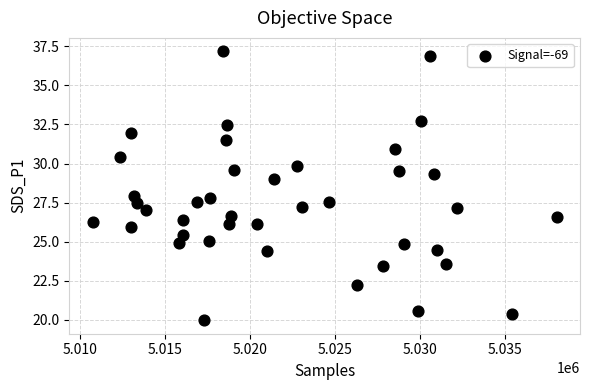

What is the range of Y values (max minus min)?

17.2